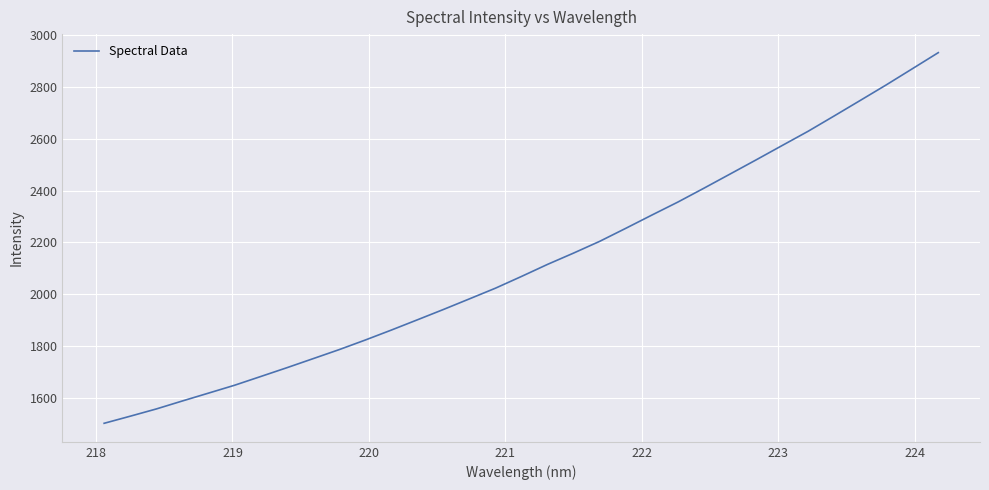

Does the chart have visible grid lines?

Yes